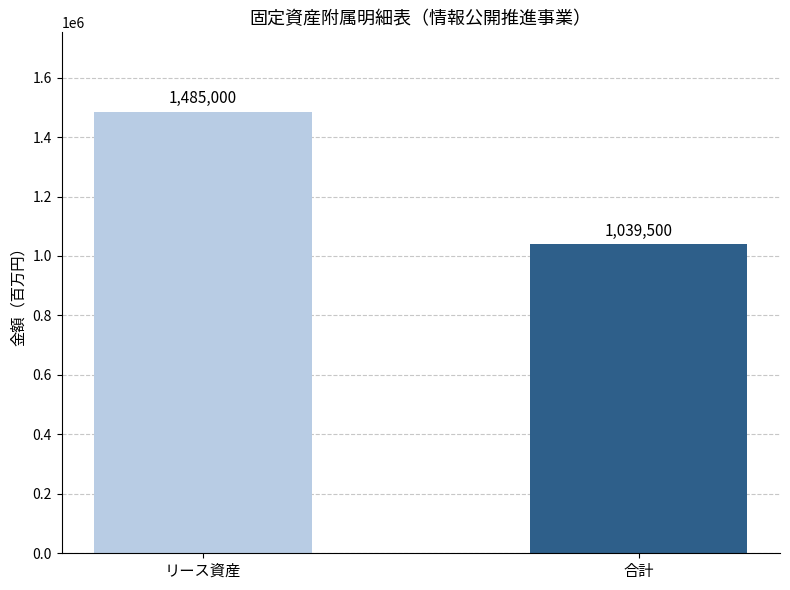

What is the average value?

1262250